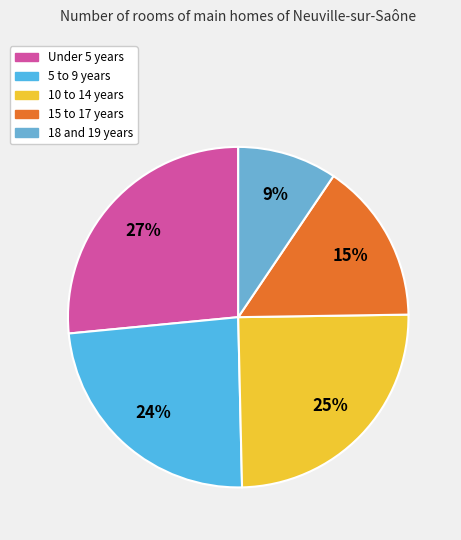

Between 5 to 9 years and 18 and 19 years, which is larger?

5 to 9 years